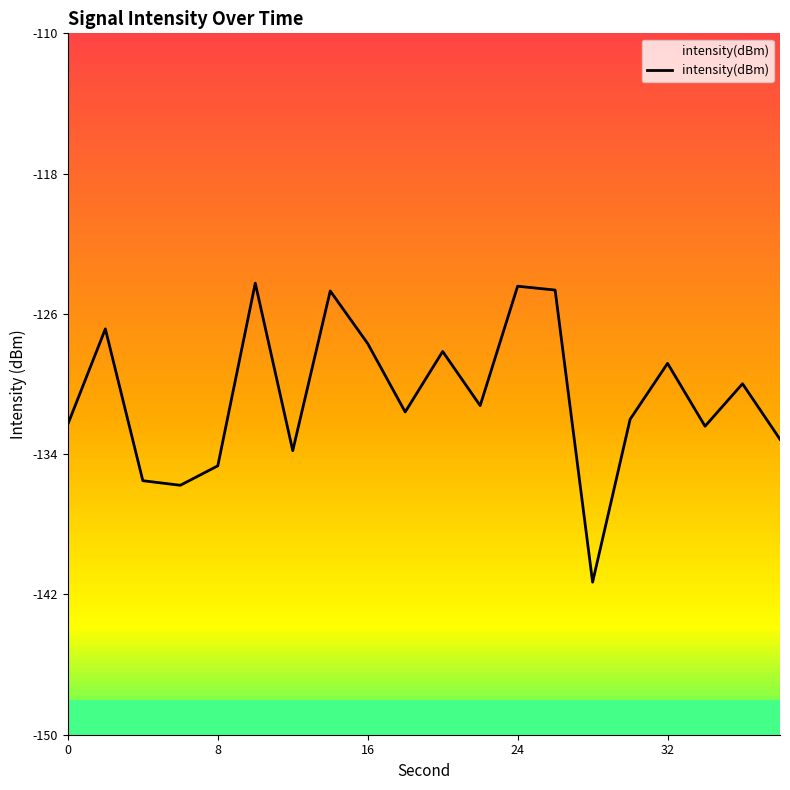

How many categories are shown in the chart?

20